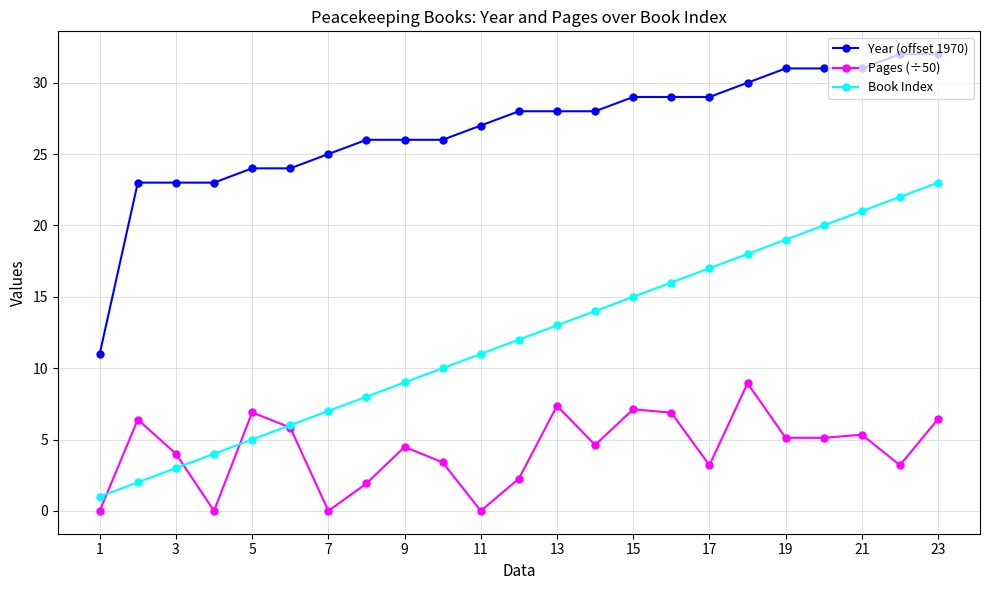

List the series in order of their overall mean, lowest first.

Pages (÷50), Book Index, Year (offset 1970)